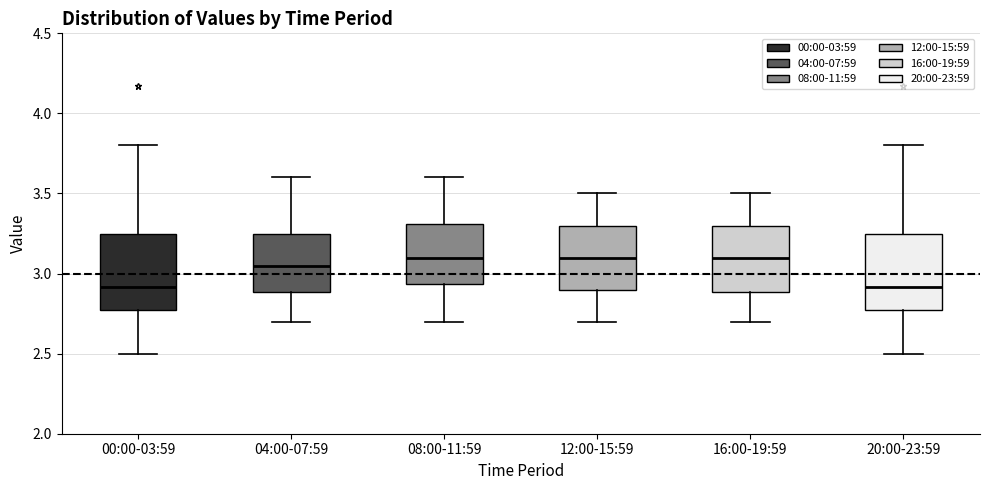

Reading left to right, read every box against the y-axis: the position of its median line, the range the box covers, and the ends of its whiskers. The values are not printed on the chart, so give them approximately, as read against the axis.

00:00-03:59: median 2.90, box 2.75 to 3.25, whiskers 2.50 to 3.80
04:00-07:59: median 3.05, box 2.90 to 3.25, whiskers 2.70 to 3.60
08:00-11:59: median 3.10, box 2.95 to 3.30, whiskers 2.70 to 3.60
12:00-15:59: median 3.10, box 2.90 to 3.30, whiskers 2.70 to 3.50
16:00-19:59: median 3.10, box 2.90 to 3.30, whiskers 2.70 to 3.50
20:00-23:59: median 2.90, box 2.75 to 3.25, whiskers 2.50 to 3.80